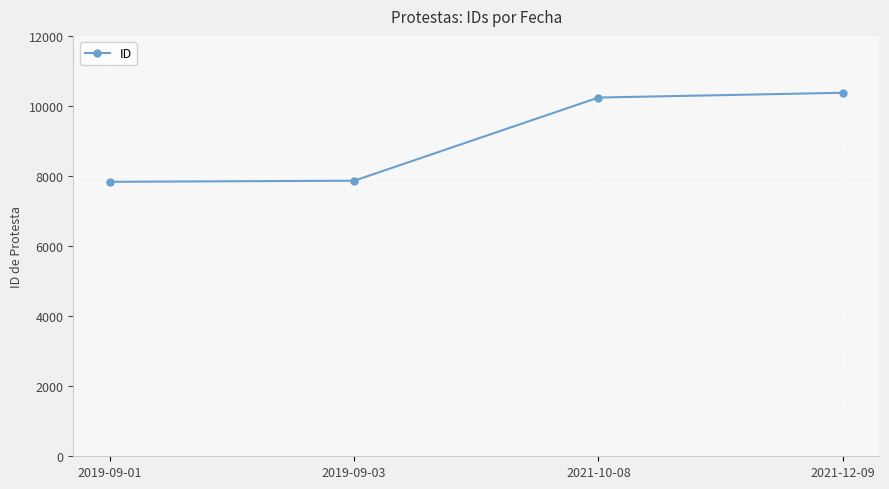

Approximately how many times larger is the value at 2019-09-03 compared to 2021-12-09?

0.8